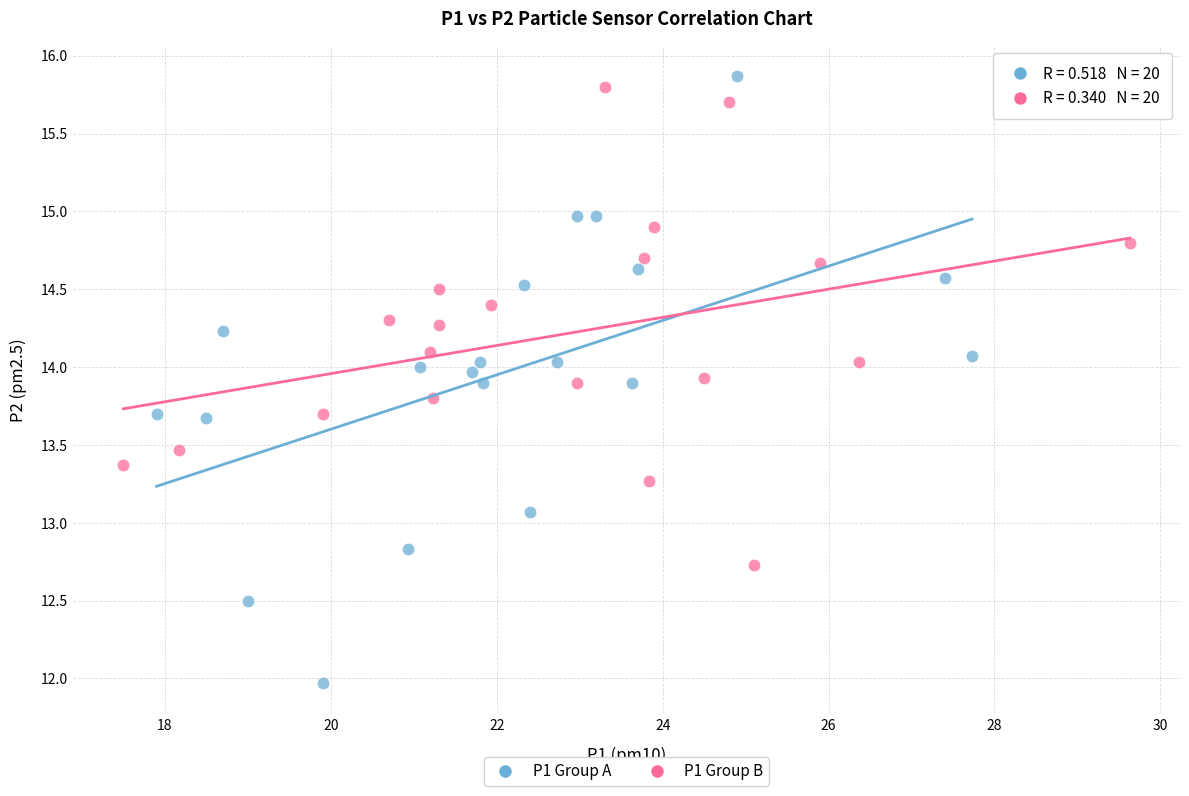

Which series has the widest spread of Y values?

P1 Group A